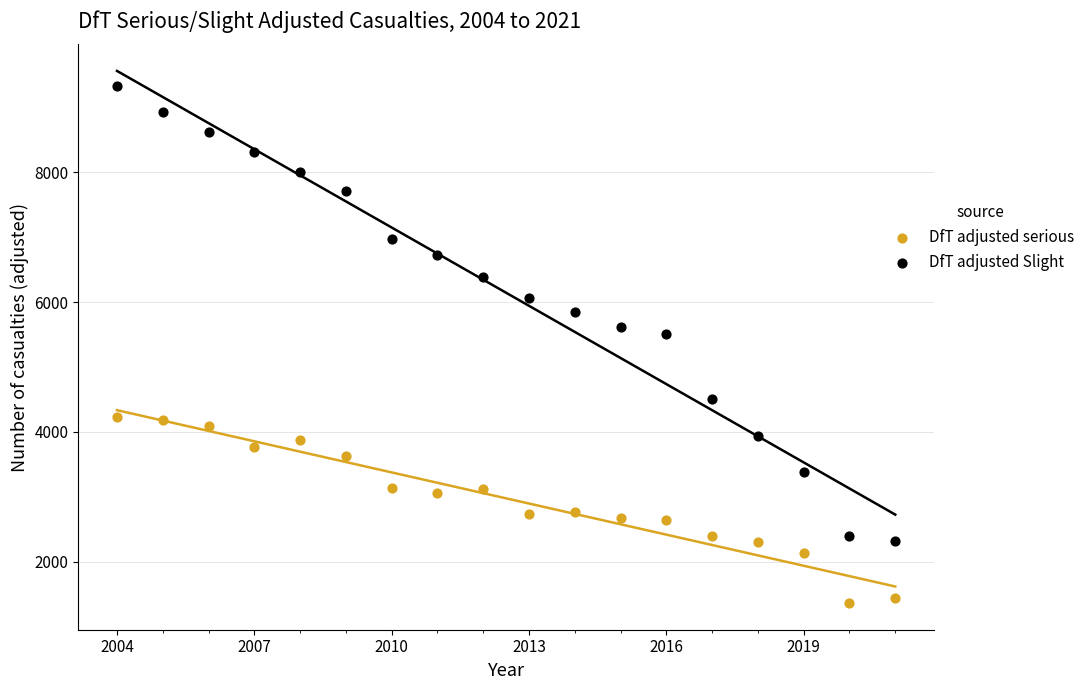

Across all data points, what is the range of X values (max minus min)?

17